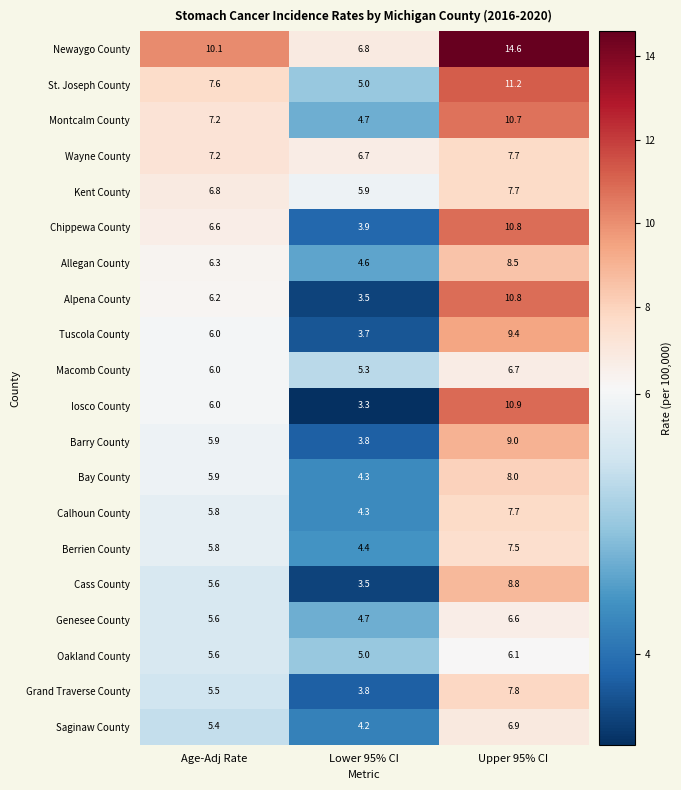

At which category is the sum across all series the highest?

Upper 95% CI